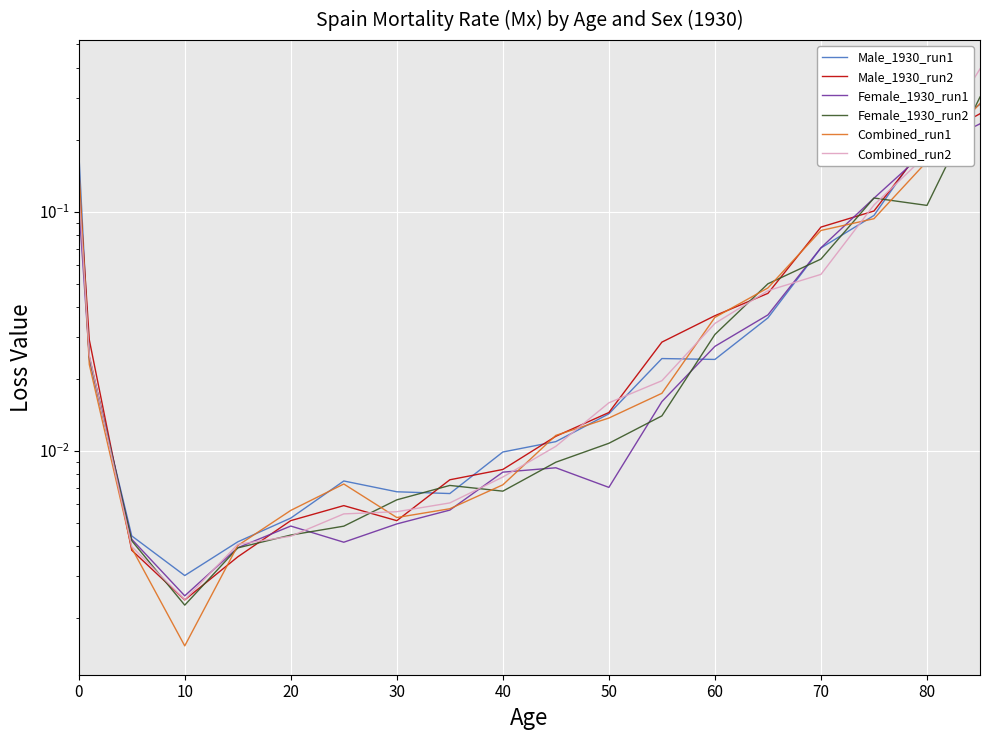

In Female_1930_run1, how many points are lower than both neighbors (excluding endpoints)?

3